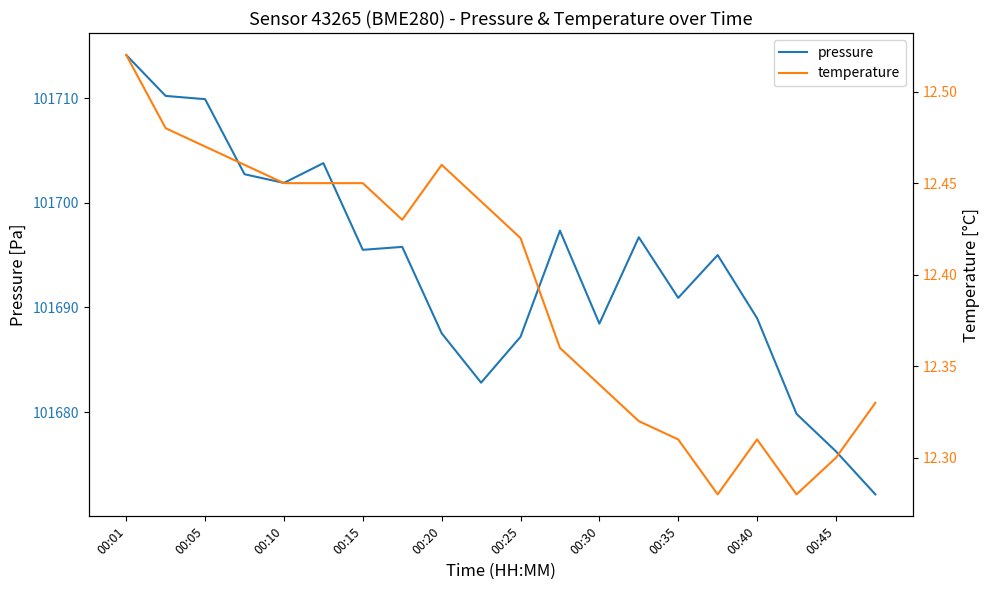

Where is pressure nearest to the value 101693?

15